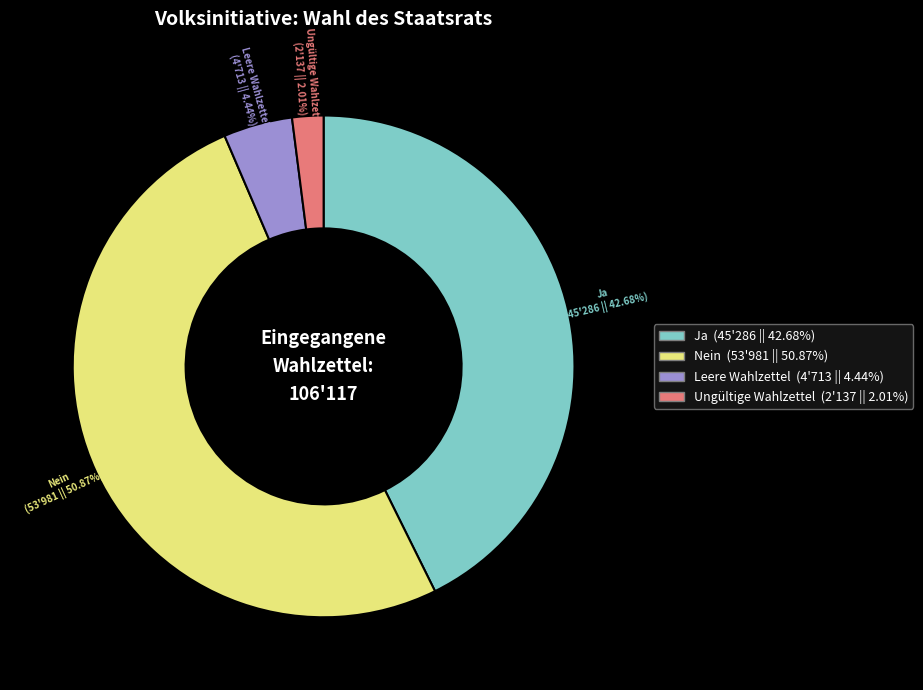

Approximately how many times larger is the value at Ja compared to Leere Wahlzettel?

9.6